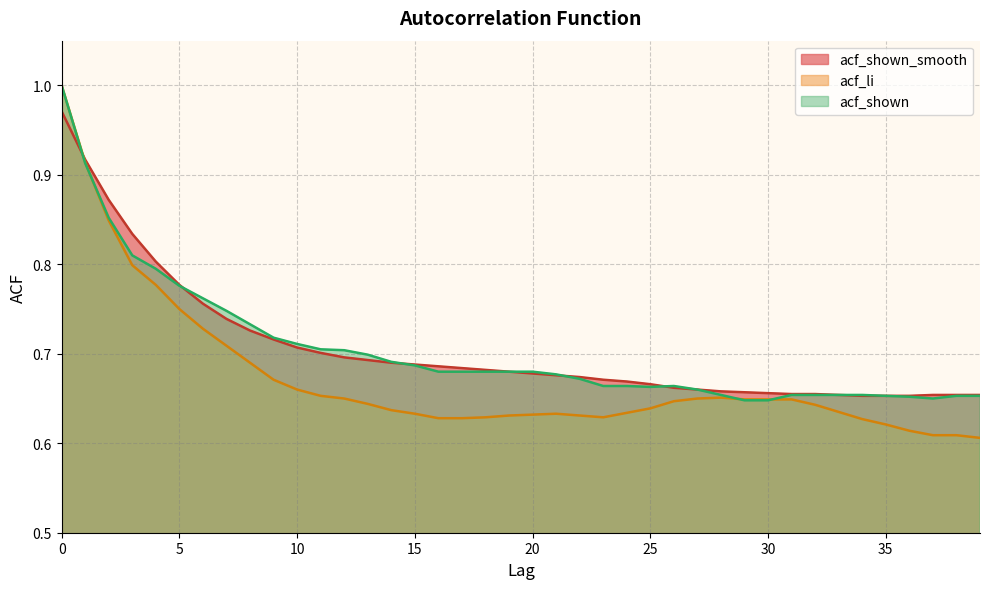

Count the acf_li values in the range 0 to 1.

40